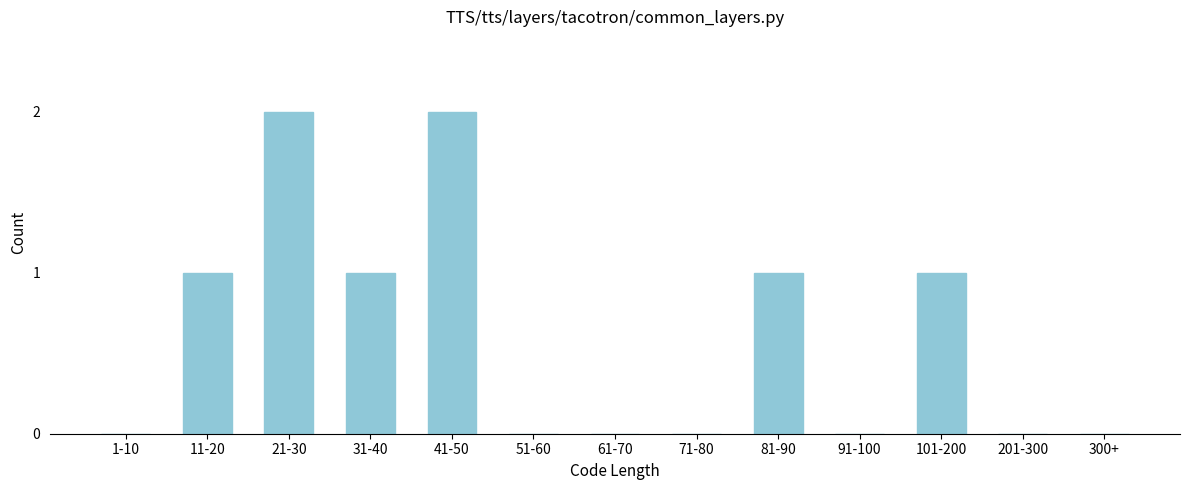

Reading left to right, extract all data points from this chart.

1-10=0	11-20=1	21-30=2	31-40=1	41-50=2	51-60=0	61-70=0	71-80=0	81-90=1	91-100=0	101-200=1	201-300=0	300+=0